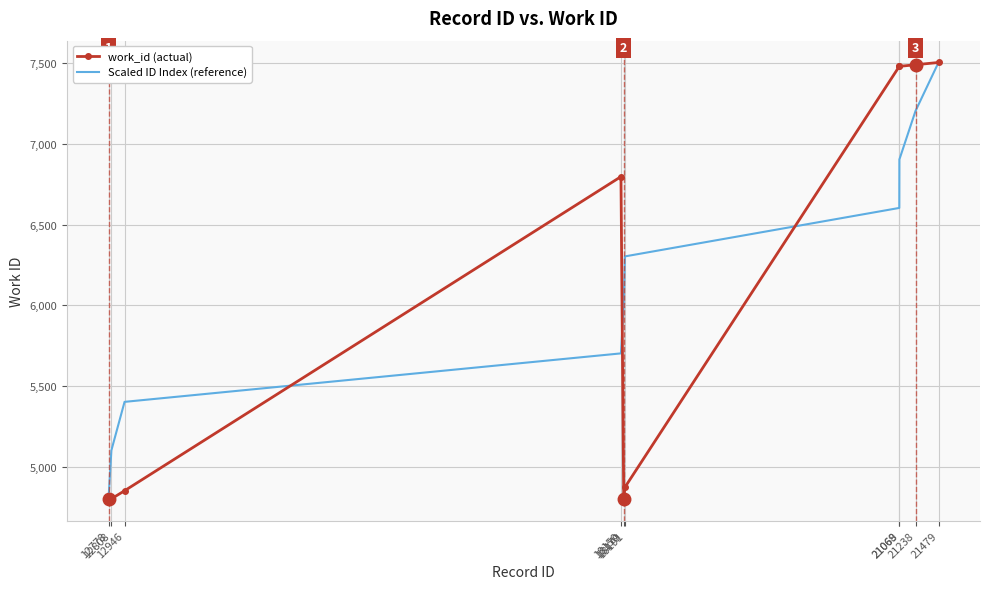

What is the maximum value shown in the chart?

7504.0